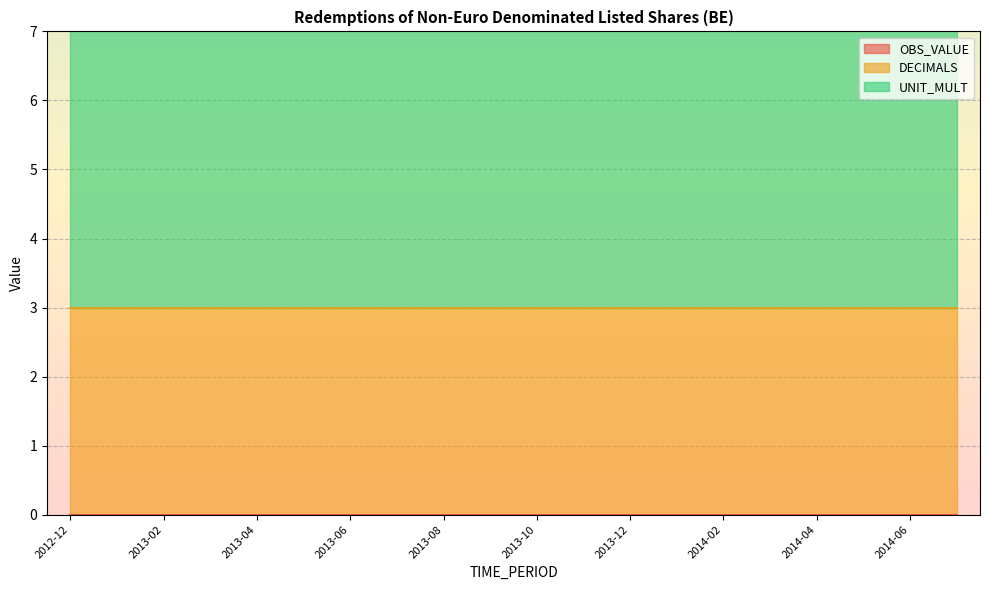

Is the value of OBS_VALUE at 2013-04 greater than the value of UNIT_MULT at 2014-07?

No